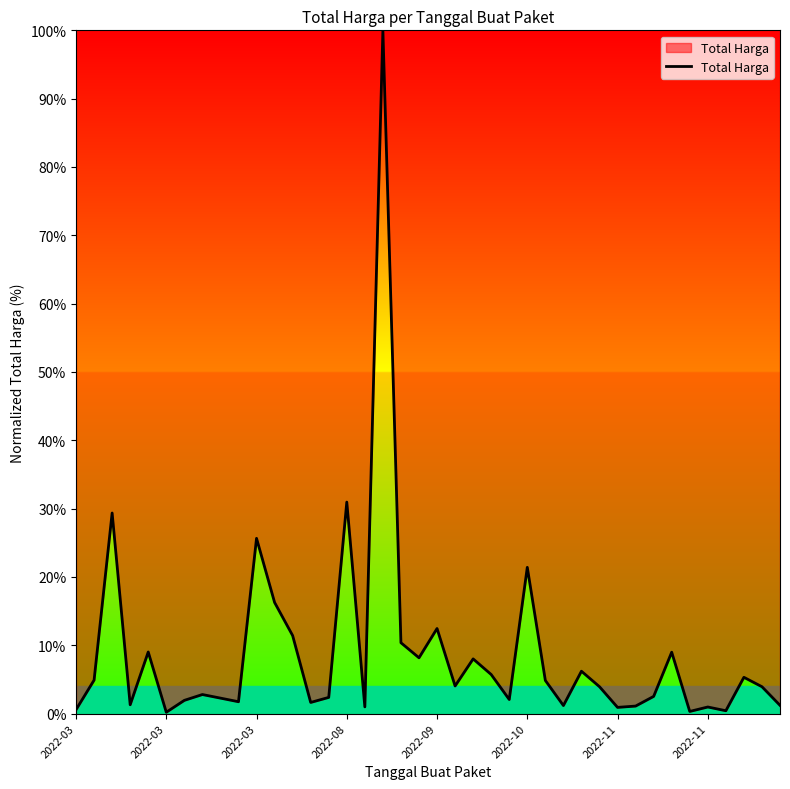

How many lines are shown in the chart?

1